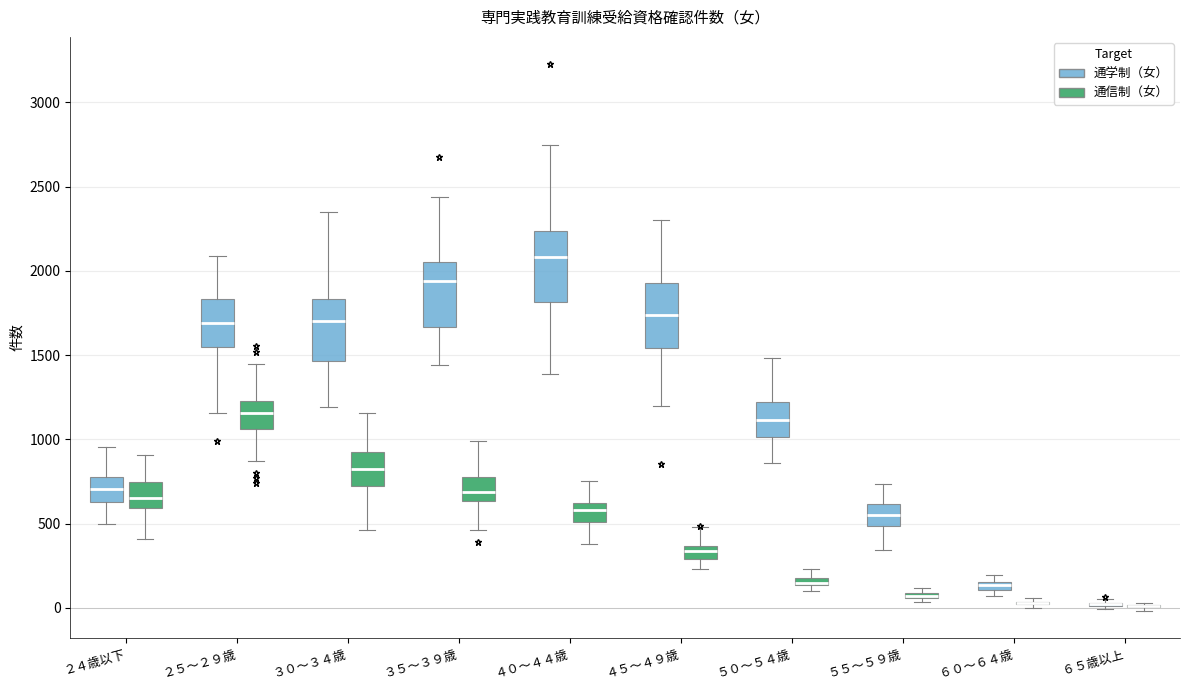

Where is the upper edge of the box for ３５～３９歳 (通学制（女）) on the y-axis? The values are not printed on the chart, so give them approximately, as read against the axis.

2050